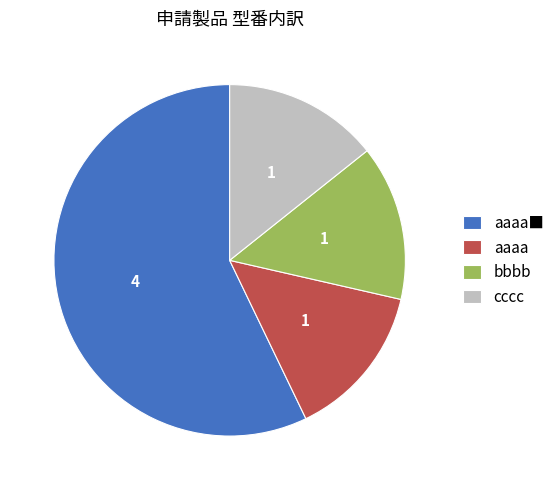

The aaaa slice represents 25% of the pie. True or false?

False